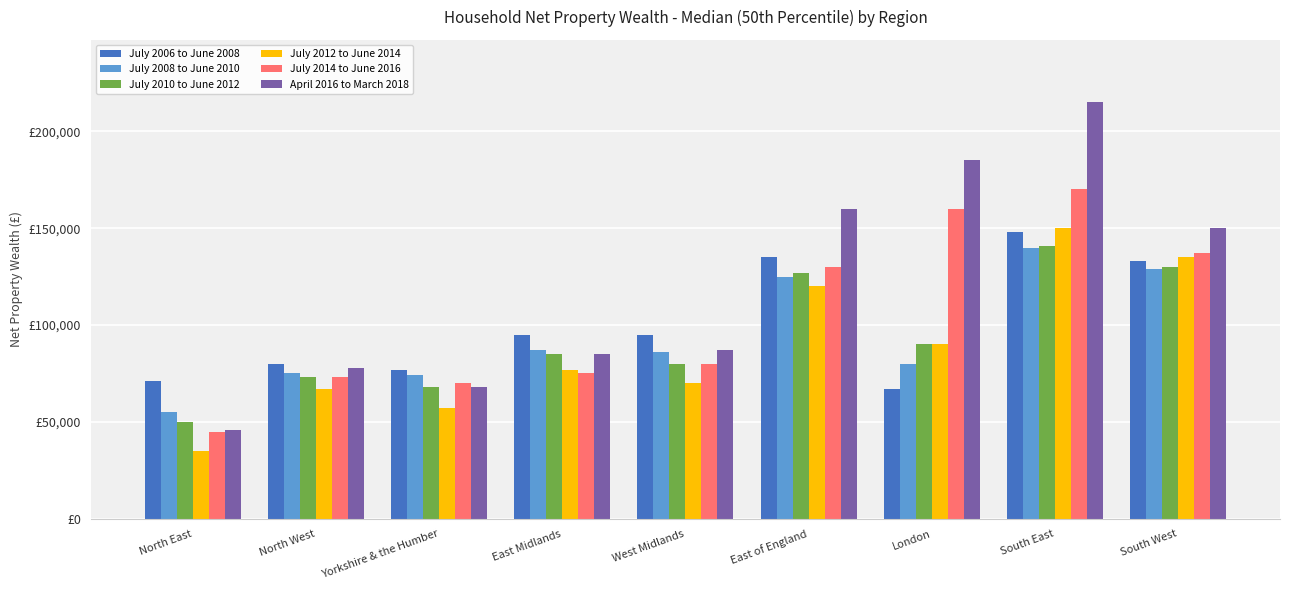

Are the bars grouped side by side (vs. stacked)?

Yes